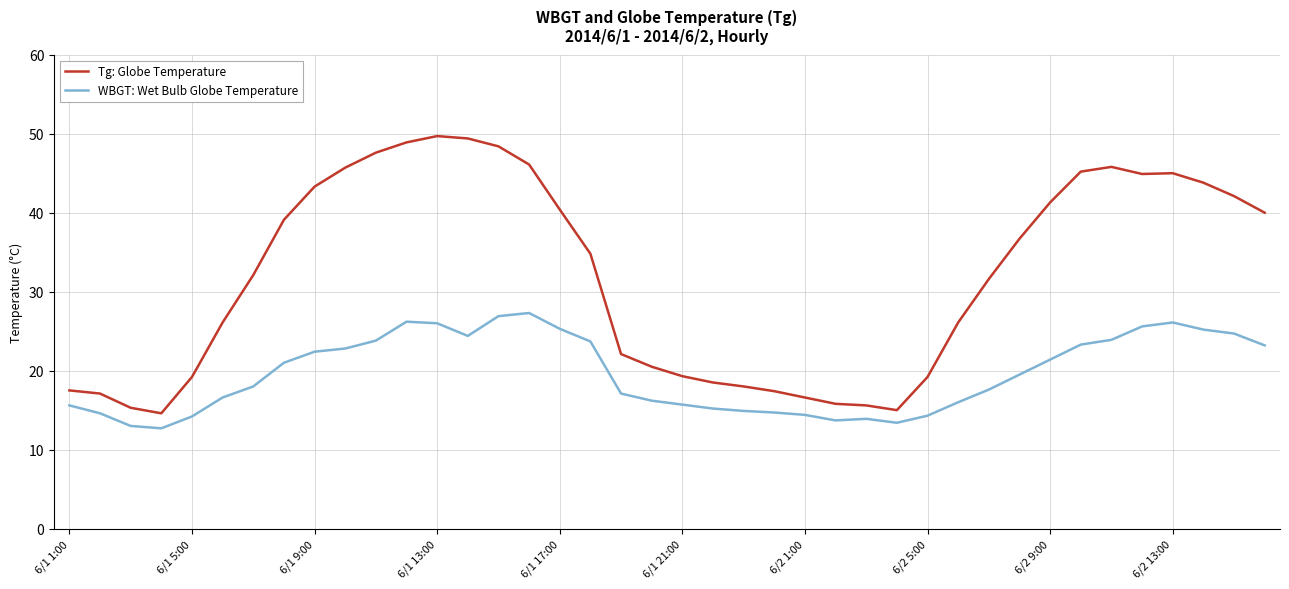

What is the greatest value displayed?

49.7